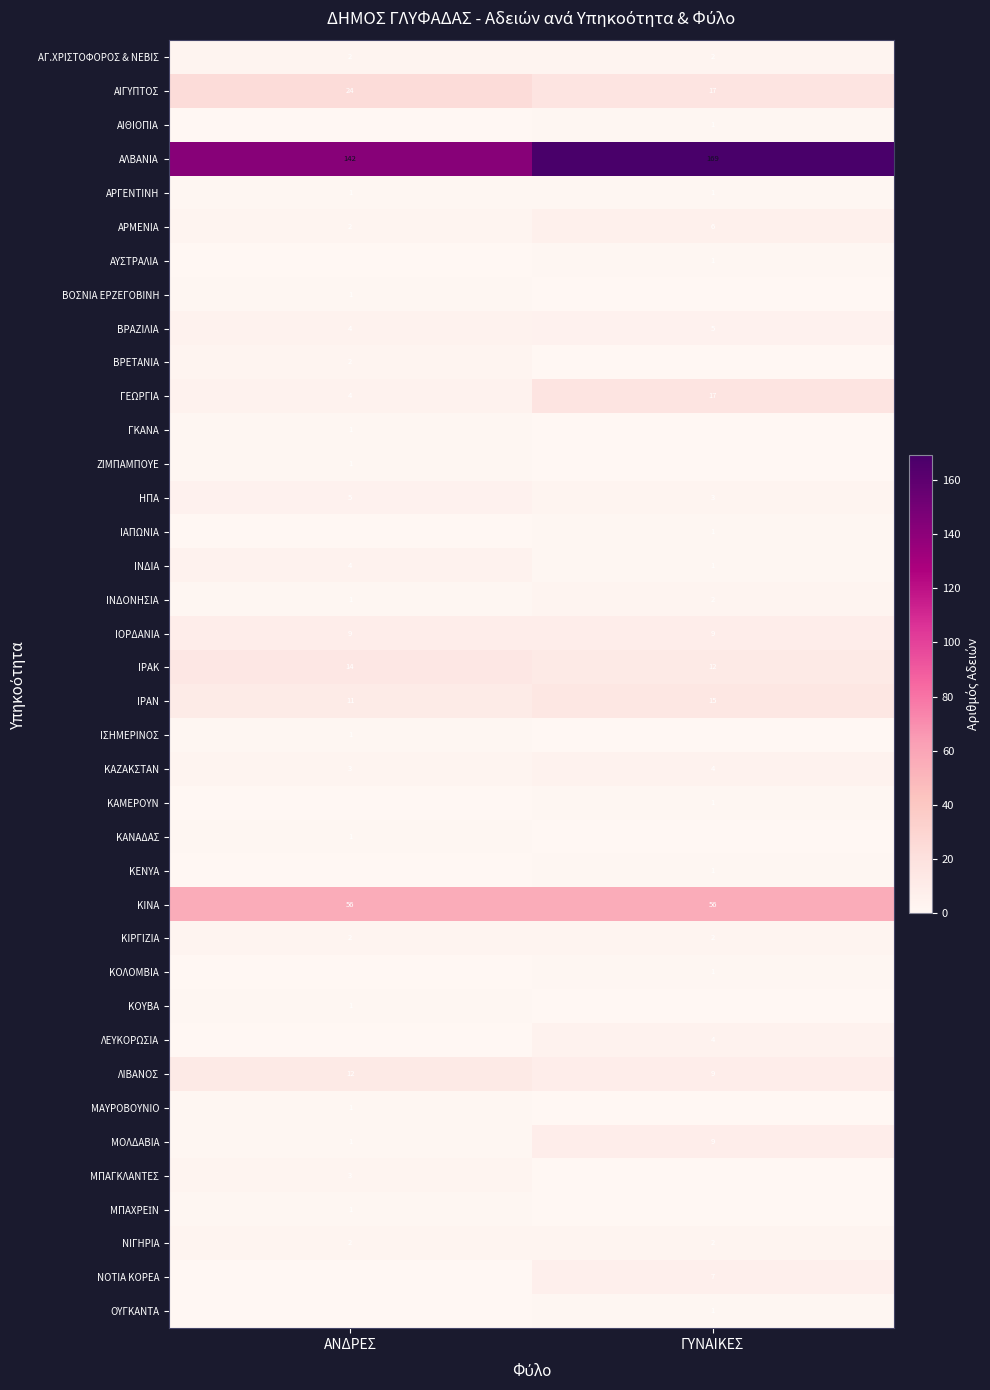

What value does the ΑΓ.ΧΡΙΣΤΟΦΟΡΟΣ & ΝΕΒΙΣ series have at ΑΝΔΡΕΣ?

2